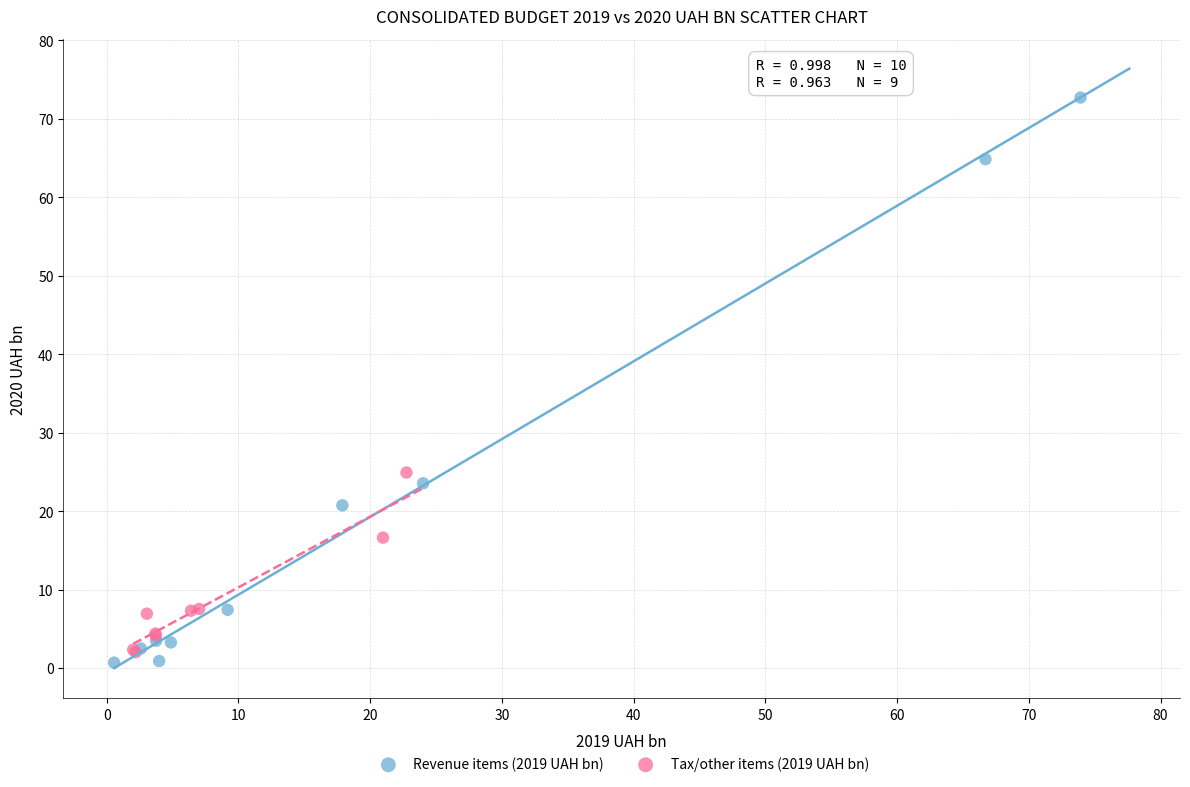

Which series has the widest spread of Y values?

Revenue items (2019 UAH bn)